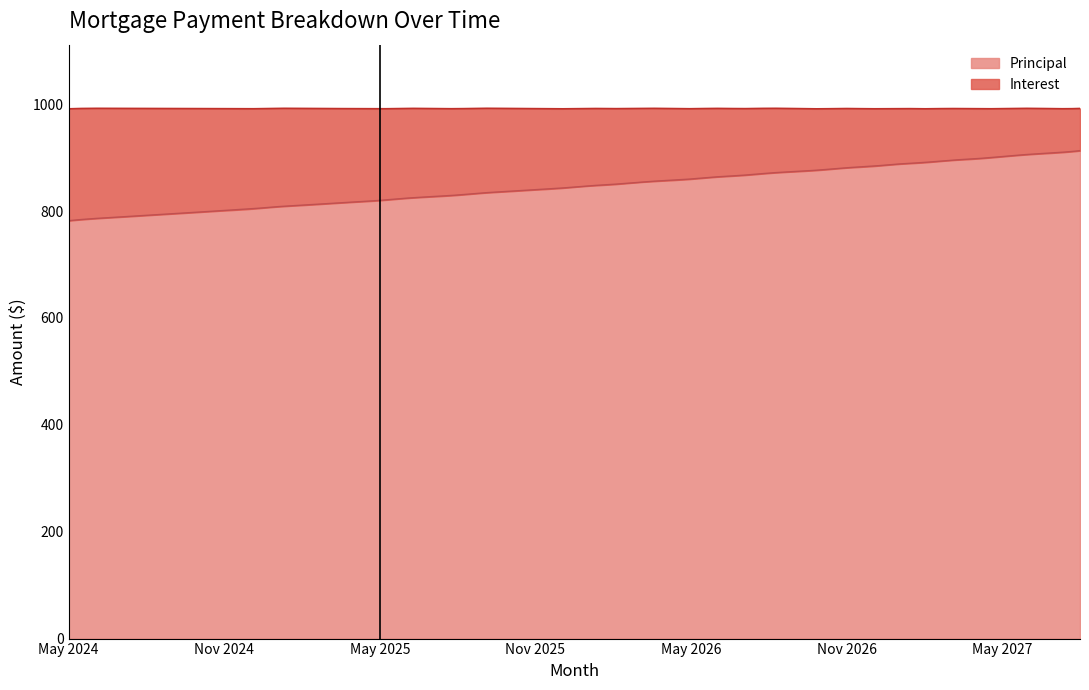

Between Jun 2025 and Feb 2026, which series saw the biggest shift?

Interest